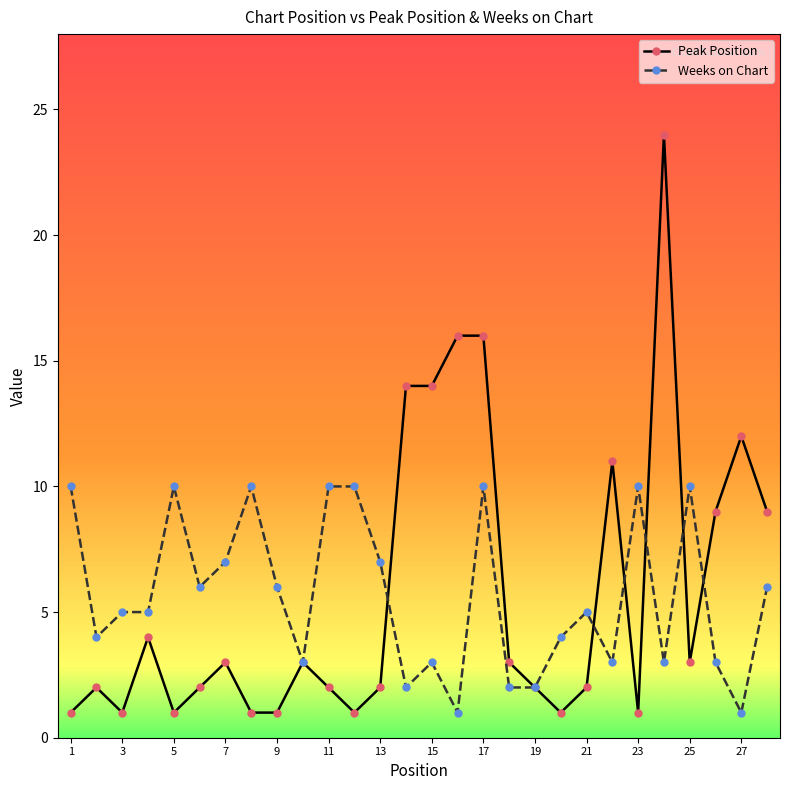

List the series in order of their peak value, highest first.

Peak Position, Weeks on Chart